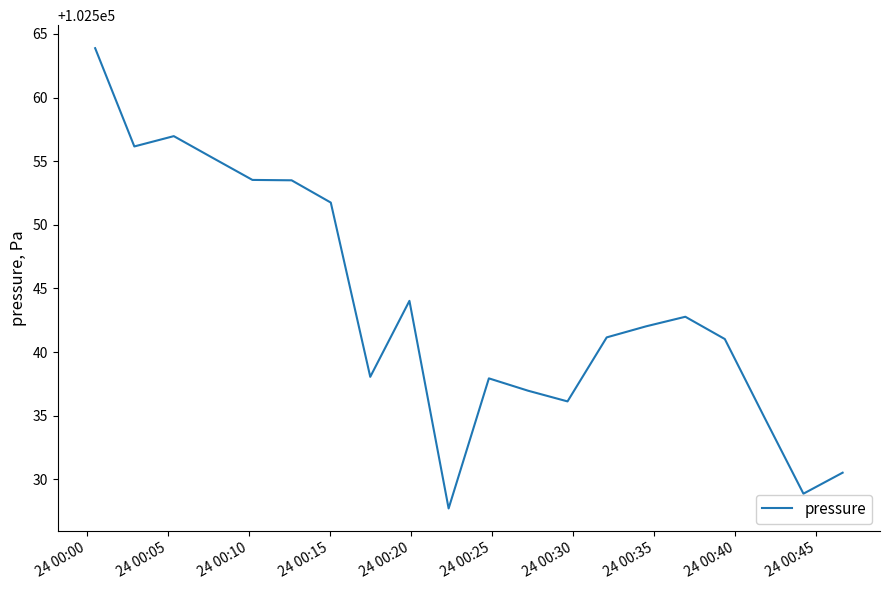

What is the smallest value displayed?

102527.7